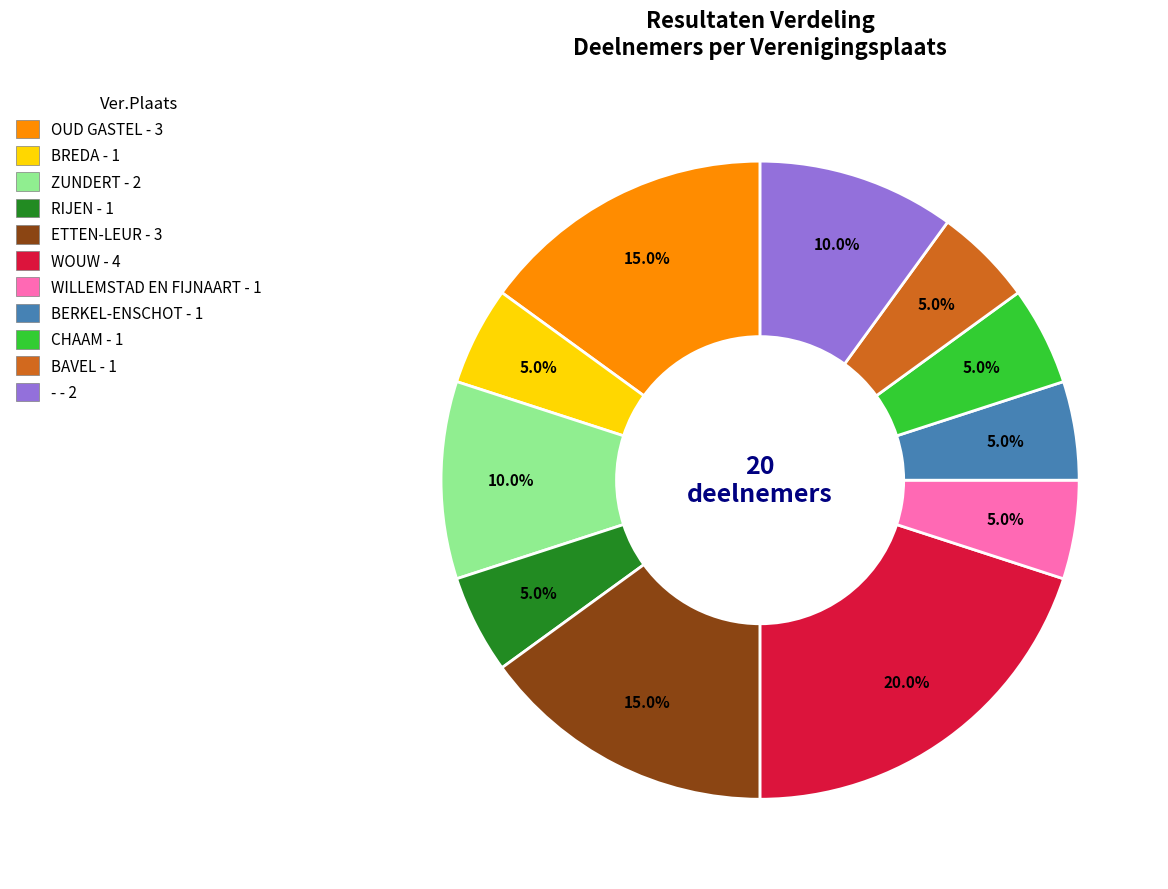

Does any single category account for the majority?

No